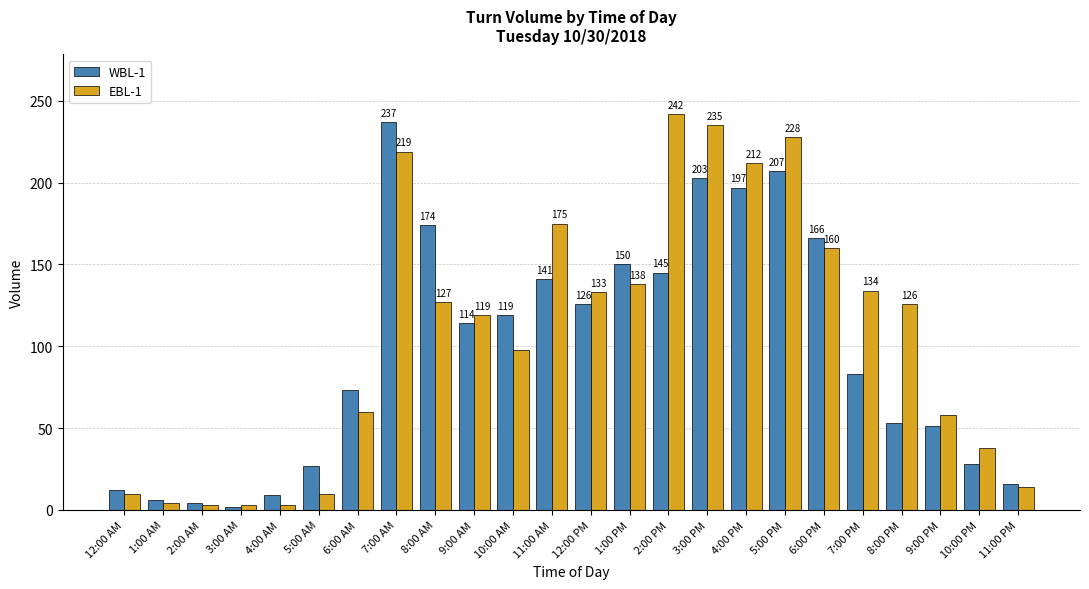

Between 5:00 PM and 8:00 PM, which series saw the biggest shift?

WBL-1